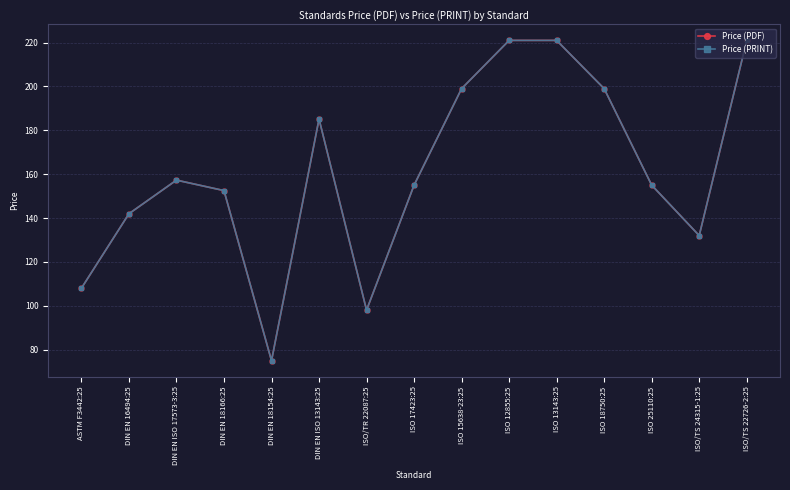

What is the sum of the Price (PRINT) values at ISO 12855:25 and ASTM F3442:25?

329.0